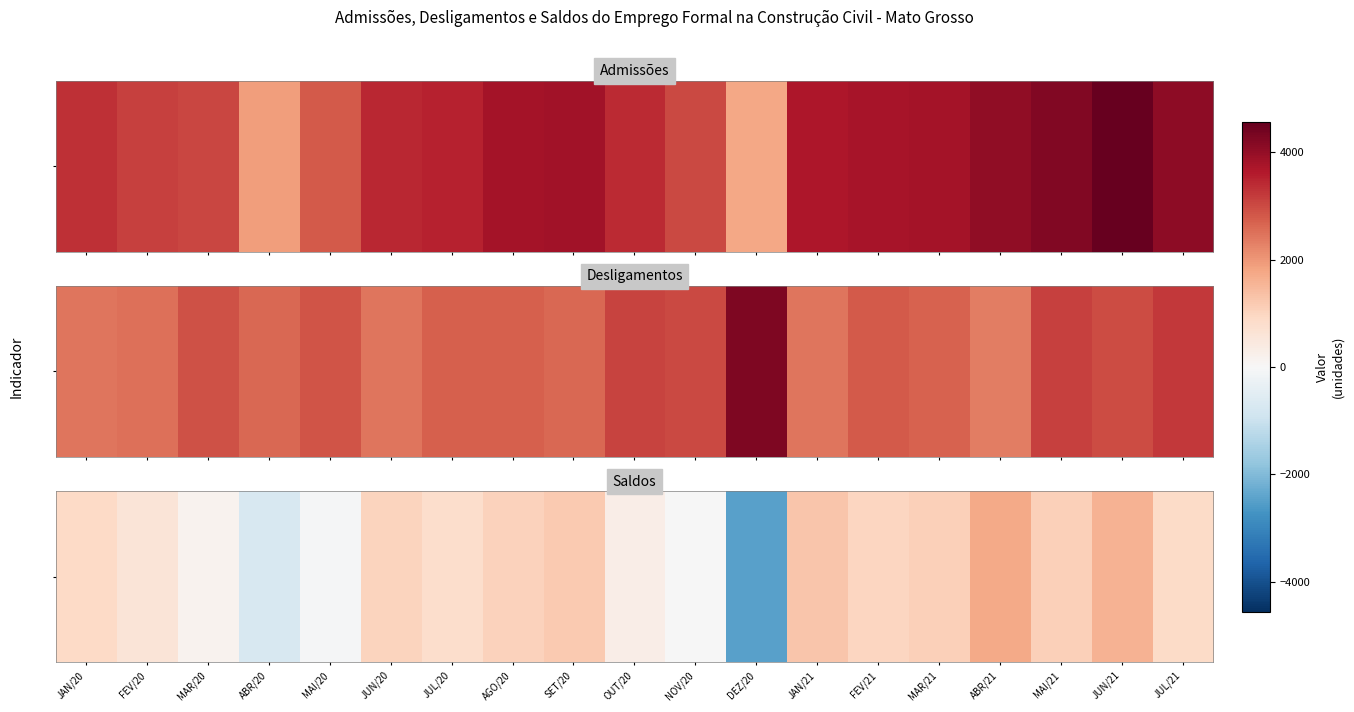

What is the approximate value at JUL/20, to the nearest 100?

800